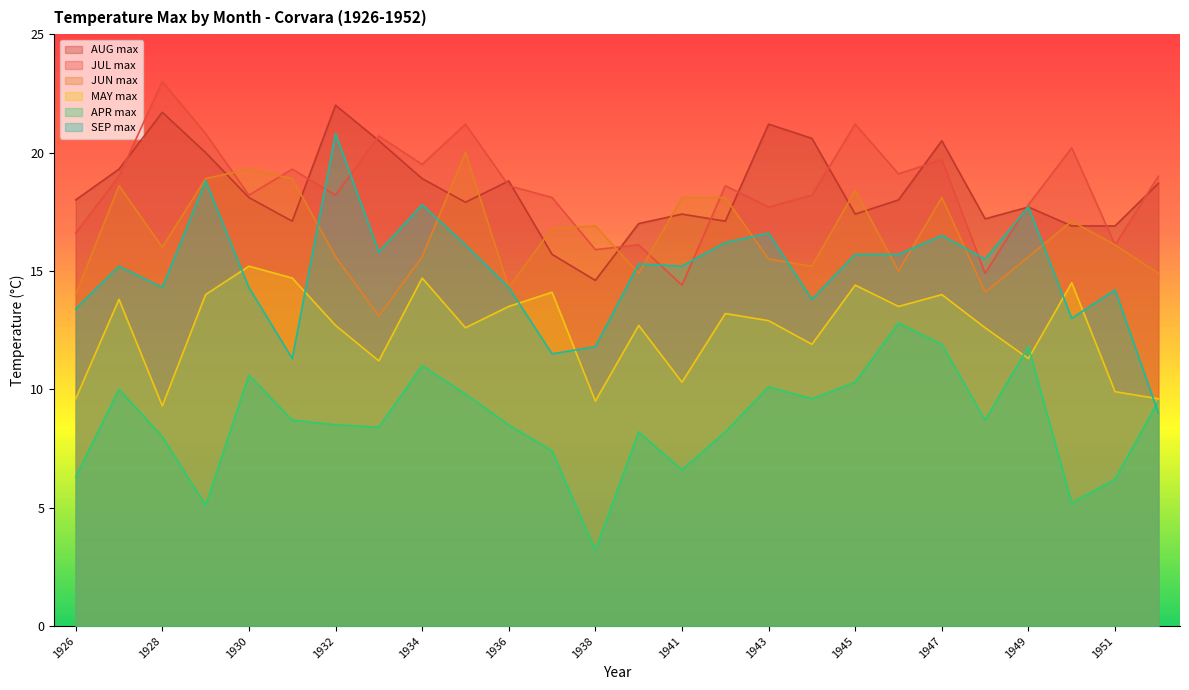

Which label corresponds to the smallest value in the chart?

1938